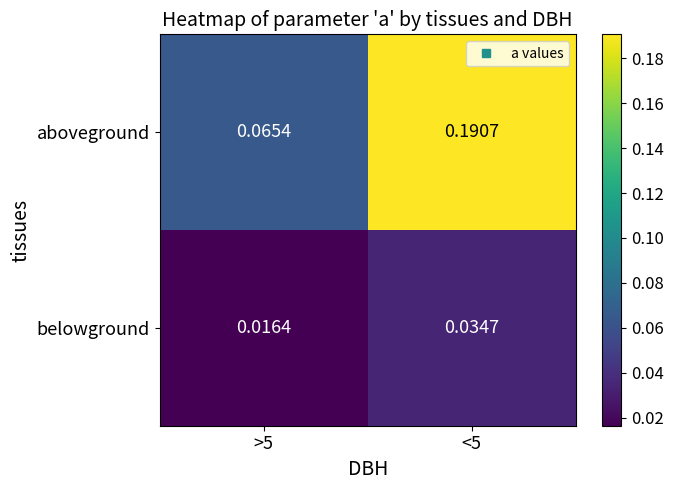

Which series changed the most between >5 and <5?

aboveground